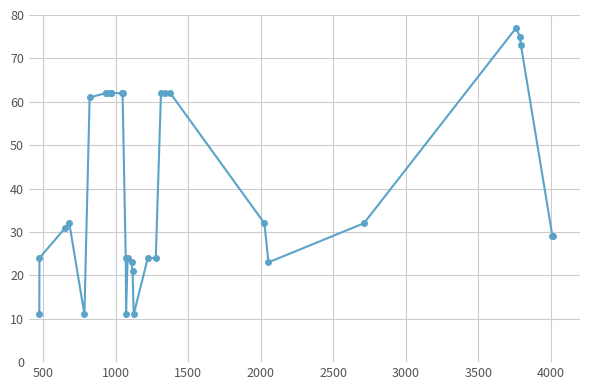

Reading left to right, extract all data points from this chart.

11	24	31	32	11	61	62	62	62	62	62	62	62	62	24	11	24	23	21	11	24	24	62	62	62	32	23	32	77	75	73	29	29